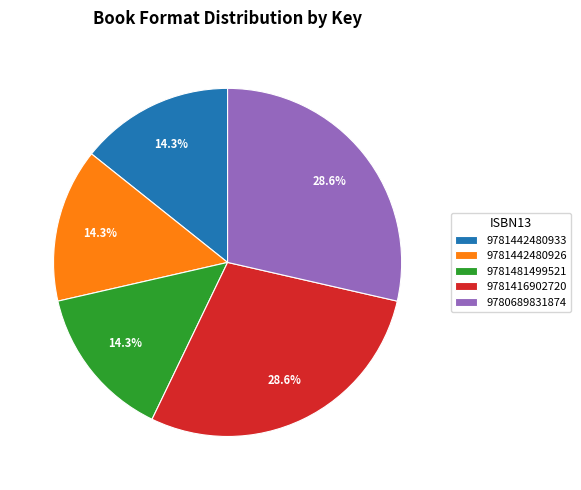

To the nearest percent, what is the average slice percentage?

20%